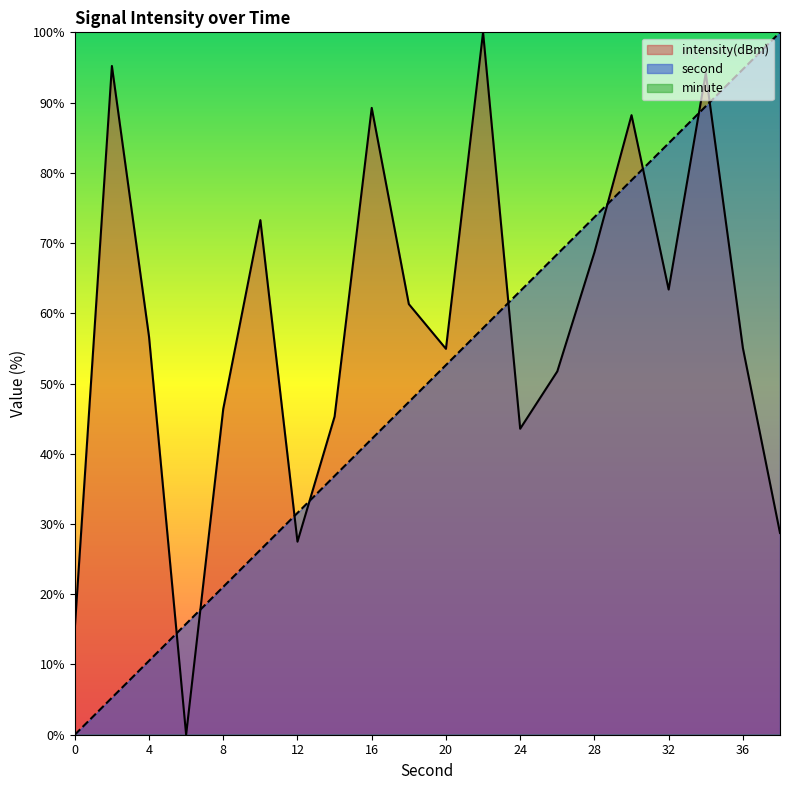

How many interior local peaks does the intensity(dBm) series have?

6